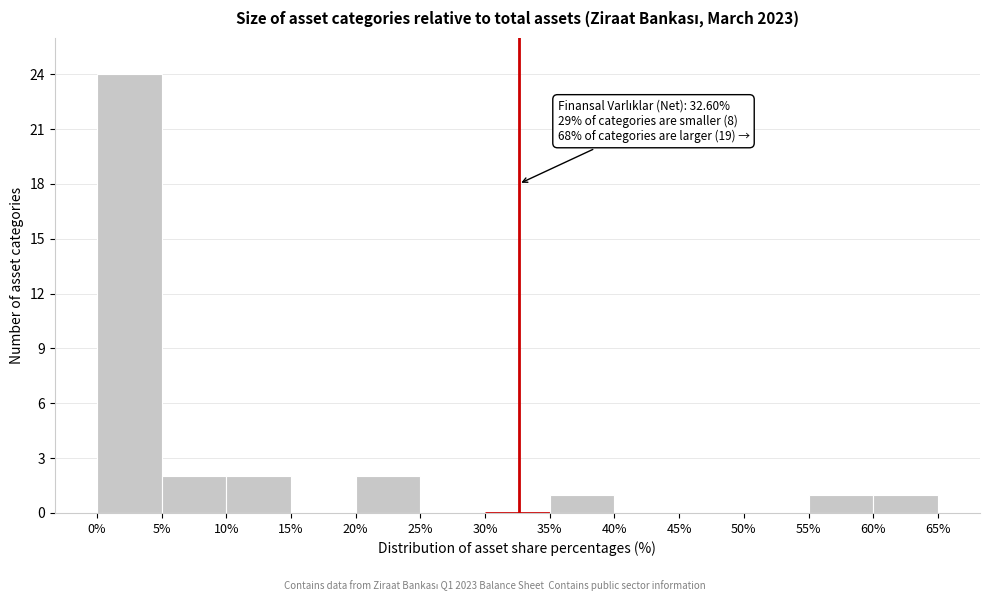

Which range on the x-axis has the tallest bar?

0% to 5%